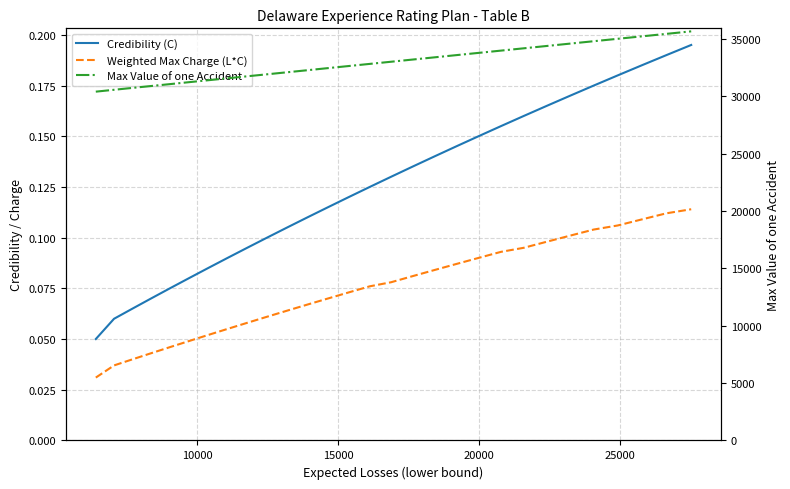

Which series has the largest range (max minus min)?

Max Value of one Accident